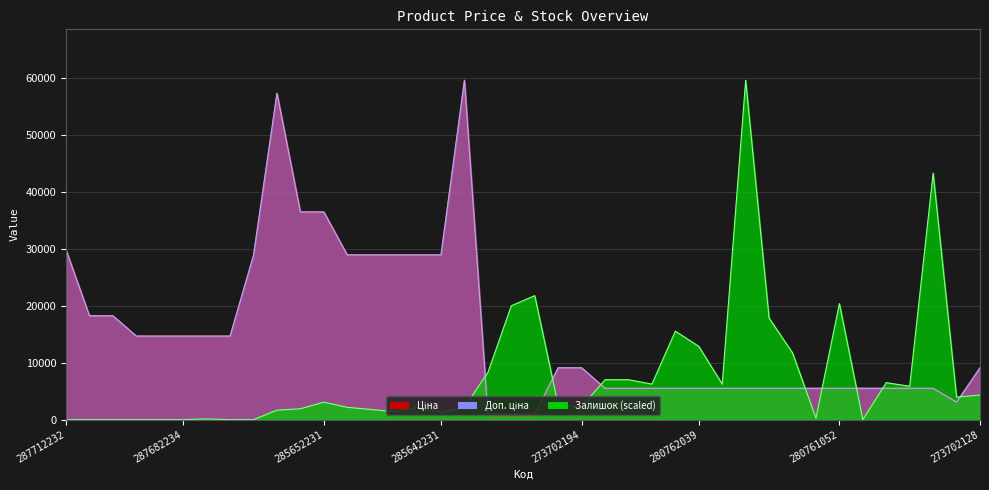

The value of Залишок at 280761650 is 17806.0. True or false?

True